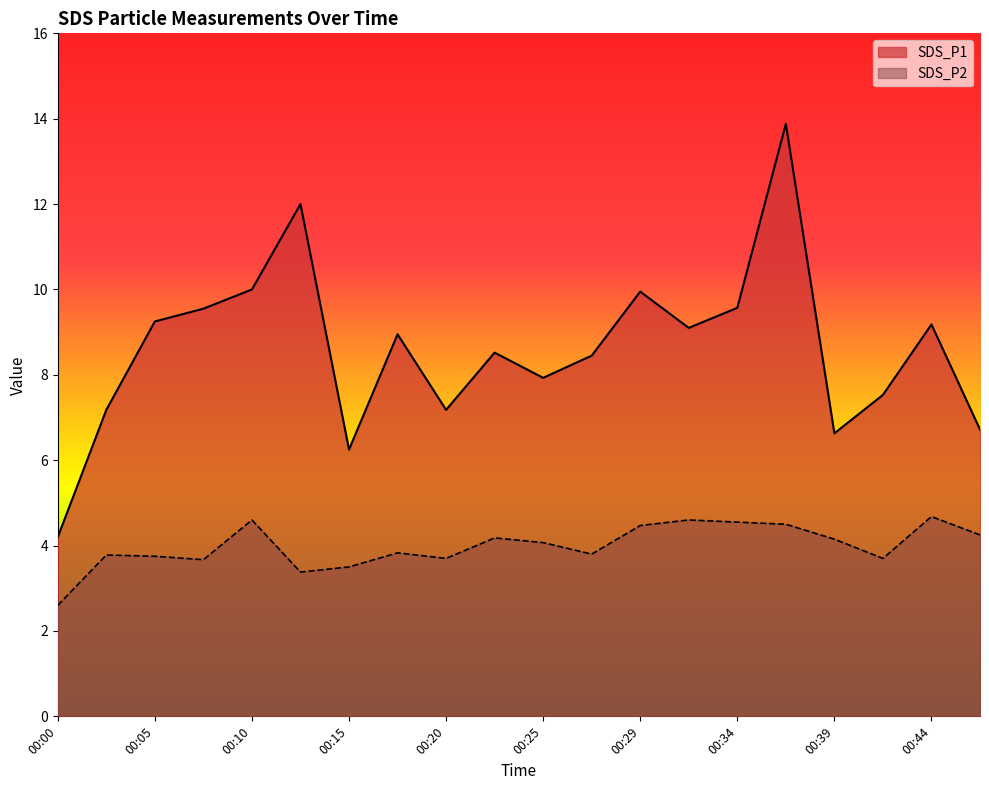

What value does the SDS_P1 series have at 00:34?

9.6